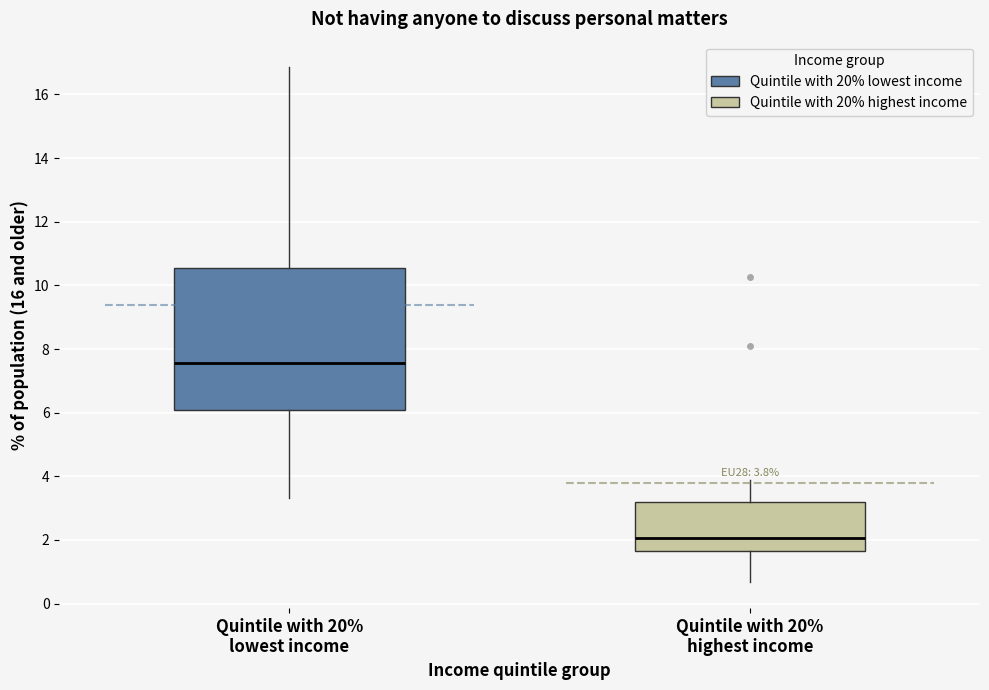

Comparing the boxes themselves (not the whiskers), which one is the tallest?

Quintile with 20% lowest income